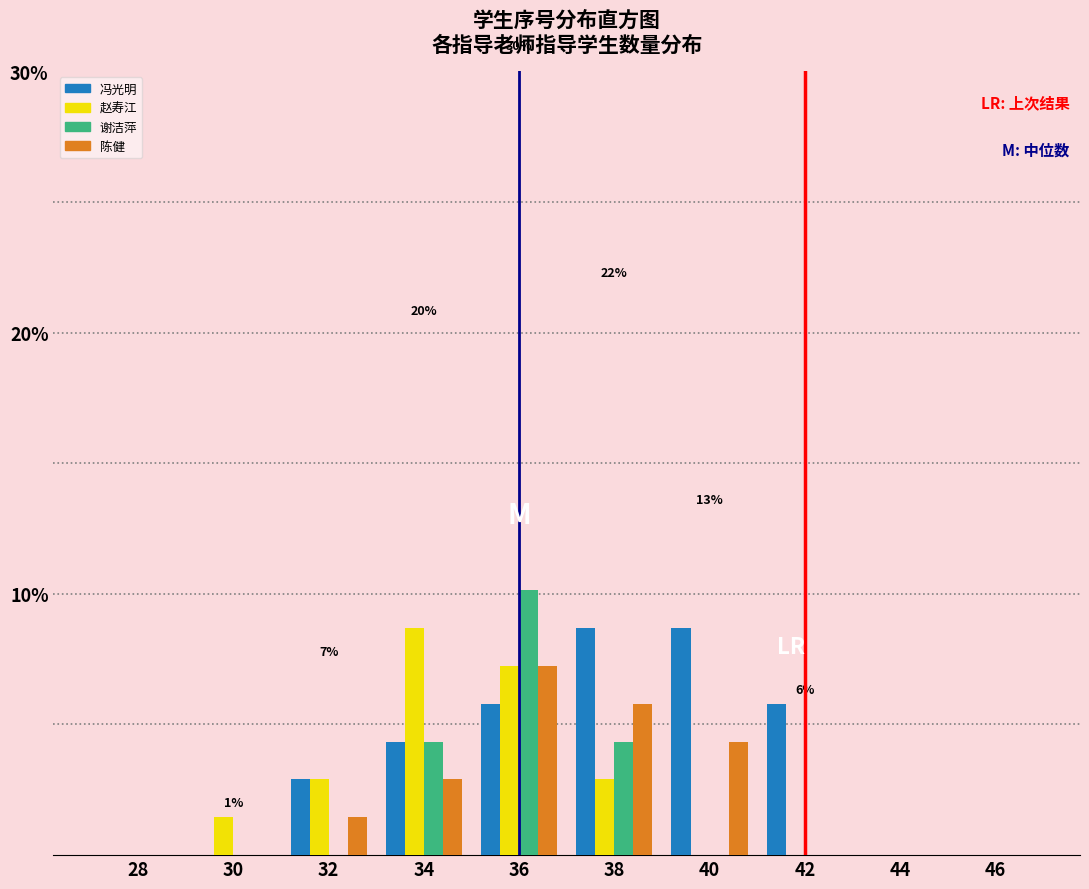

At which category is the sum across all series the highest?

36